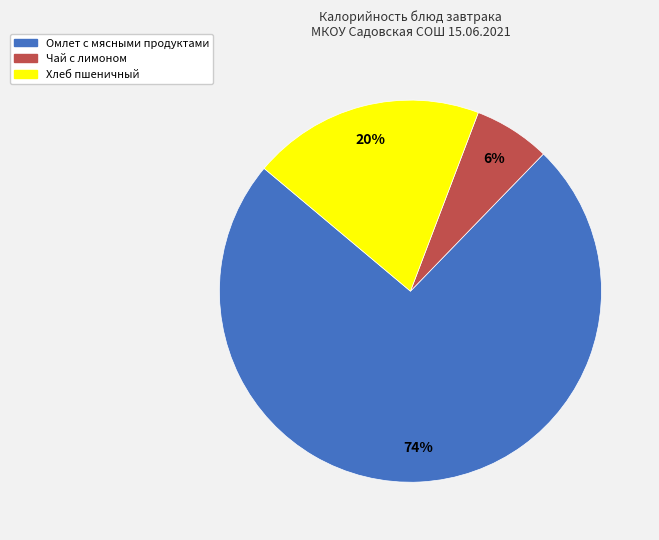

Rank the categories by value from lowest to highest.

Чай с лимоном, Хлеб пшеничный, Омлет с мясными продуктами